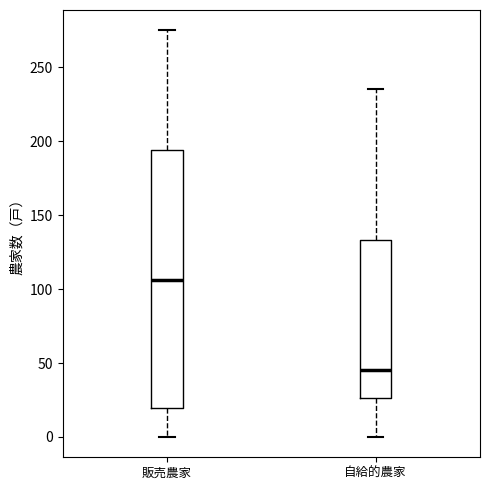

Reading left to right, read every box against the y-axis: the position of its median line, the range the box covers, and the ends of its whiskers. The values are not printed on the chart, so give them approximately, as read against the axis.

販売農家: median 105, box 20 to 195, whiskers 0 to 275
自給的農家: median 45, box 25 to 135, whiskers 0 to 235